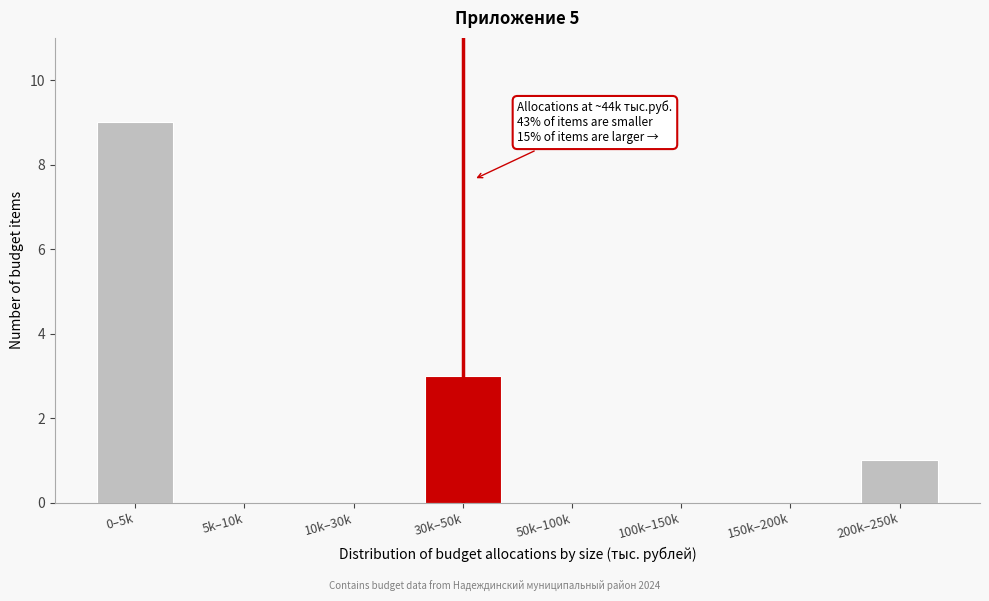

Reading right to left, extract all data points from this chart.

200k–250k=1	150k–200k=0	100k–150k=0	50k–100k=0	30k–50k=3	10k–30k=0	5k–10k=0	0–5k=9